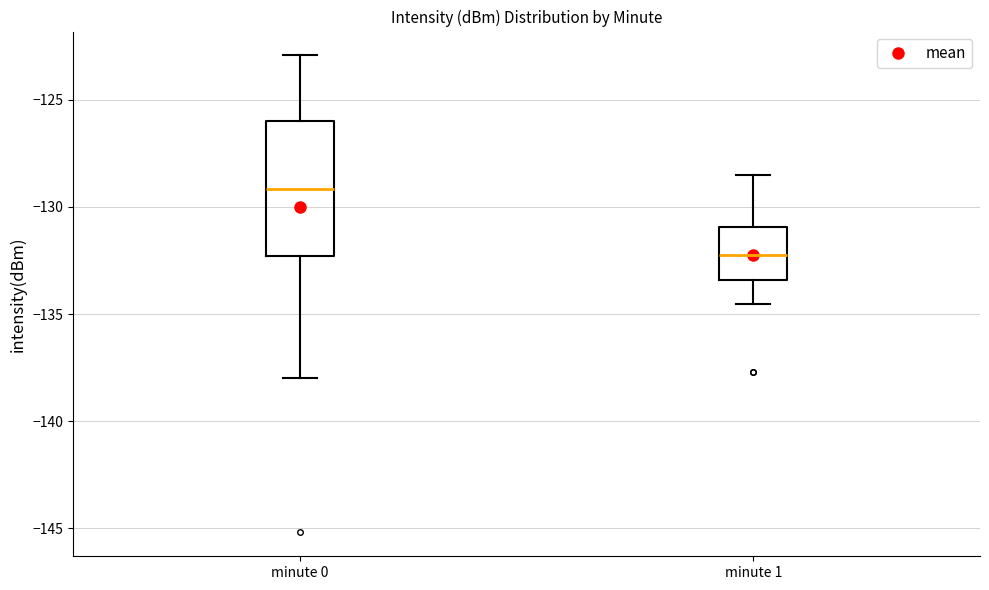

Reading left to right, transcribe this box plot: for each box, give where its median line is, the range the box spans, and where its two whiskers end, as read against the y-axis. The values are not printed on the chart, so give them approximately, as read against the axis.

minute 0: median -129.0, box -132.5 to -126.0, whiskers -138.0 to -123.0
minute 1: median -132.0, box -133.5 to -131.0, whiskers -134.5 to -128.5